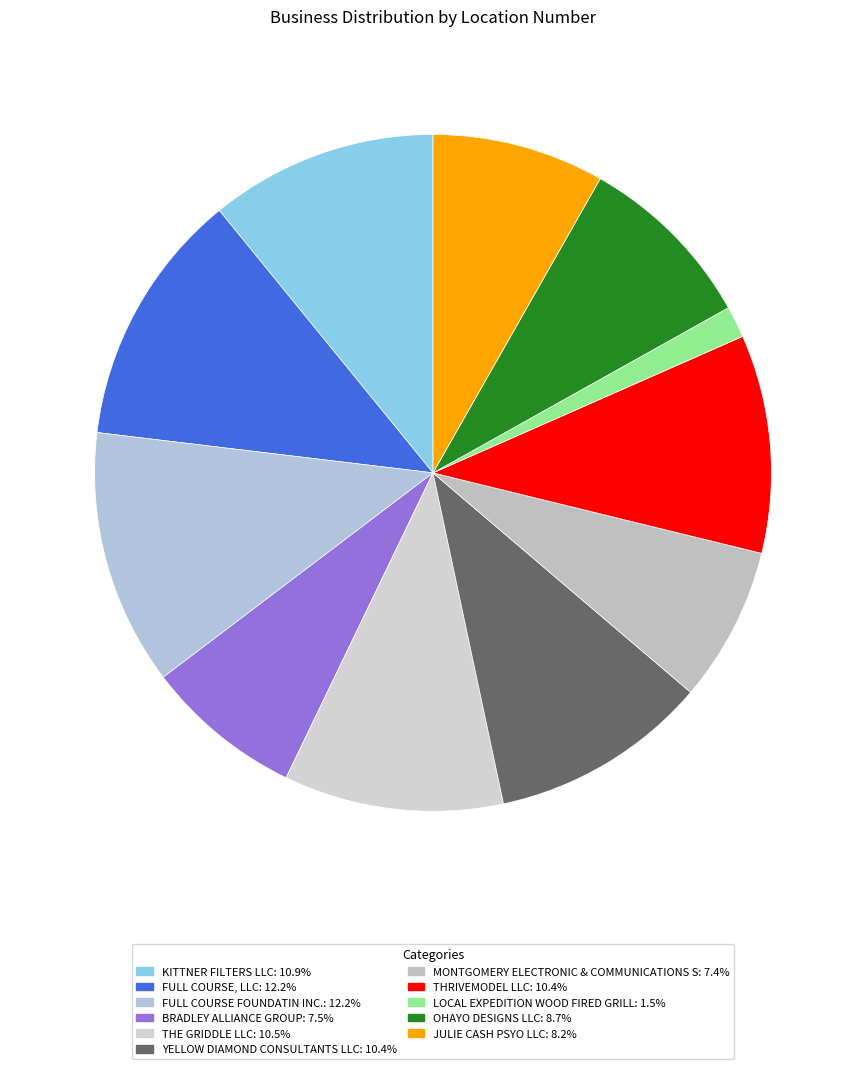

What is the smallest slice in the pie chart?

LOCAL EXPEDITION WOOD FIRED GRILL